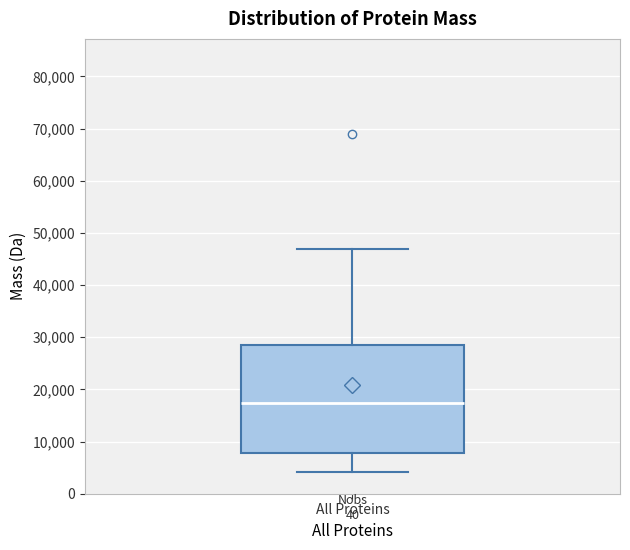

Transcribe this box plot: give where the median line is, the range the box spans, and where the two whiskers end, as read against the y-axis. The values are not printed on the chart, so give them approximately, as read against the axis.

median 17000, box 8000 to 29000, whiskers 4000 to 47000